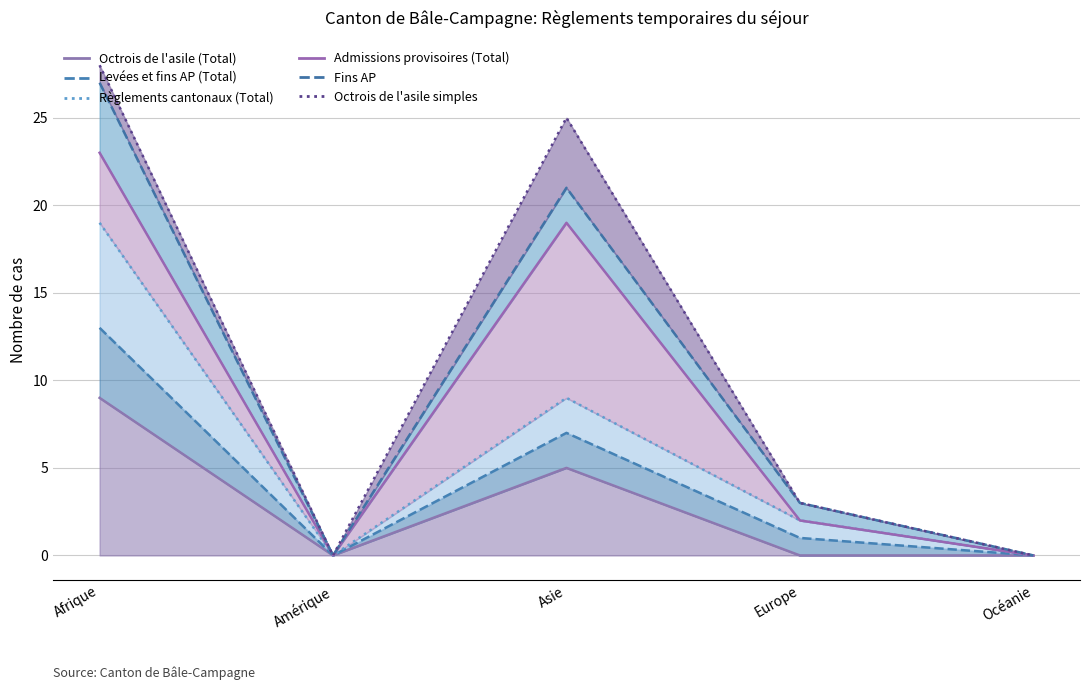

What is the value of the Fins AP point at the 4th from the left?

1